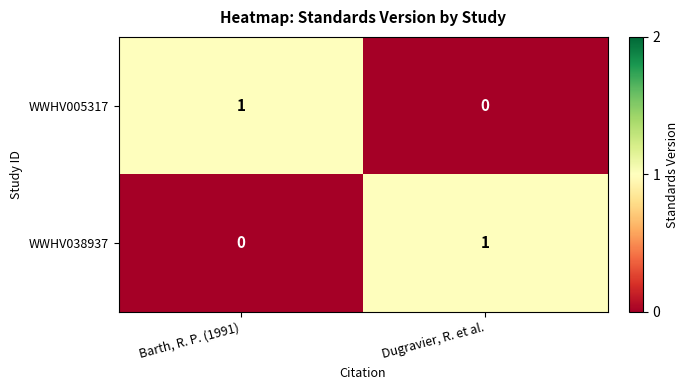

At which label is WWHV038937 closest to 0?

Barth, R. P. (1991)